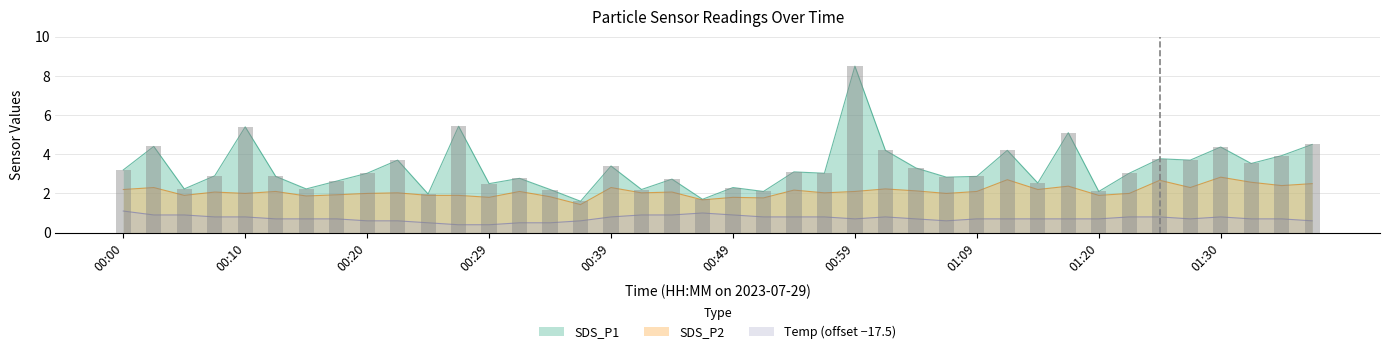

At how many categories does at least one series exceed 4?

9